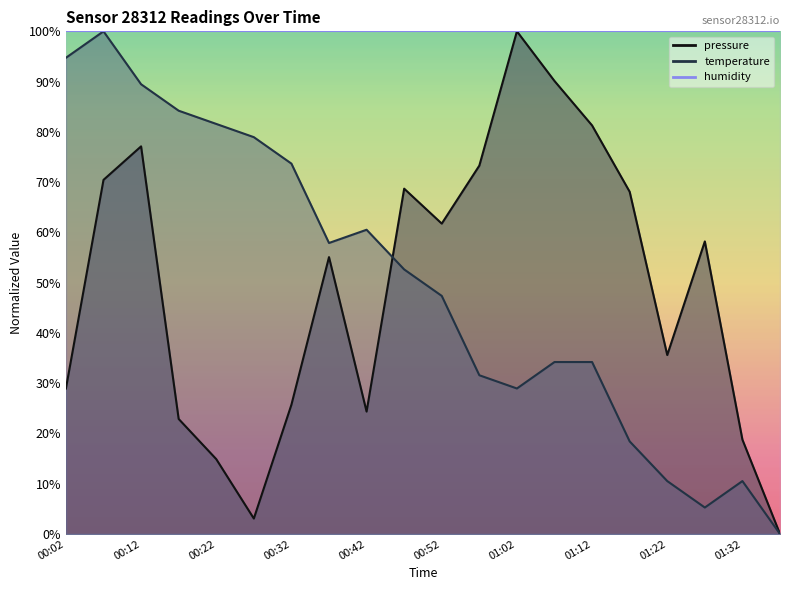

Count the number of data series in this chart.

2